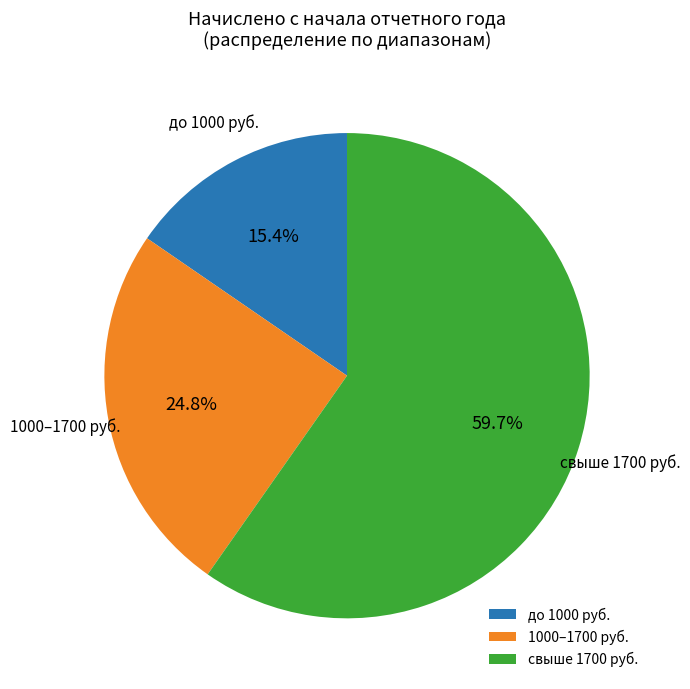

Count the number of slices in the pie.

3